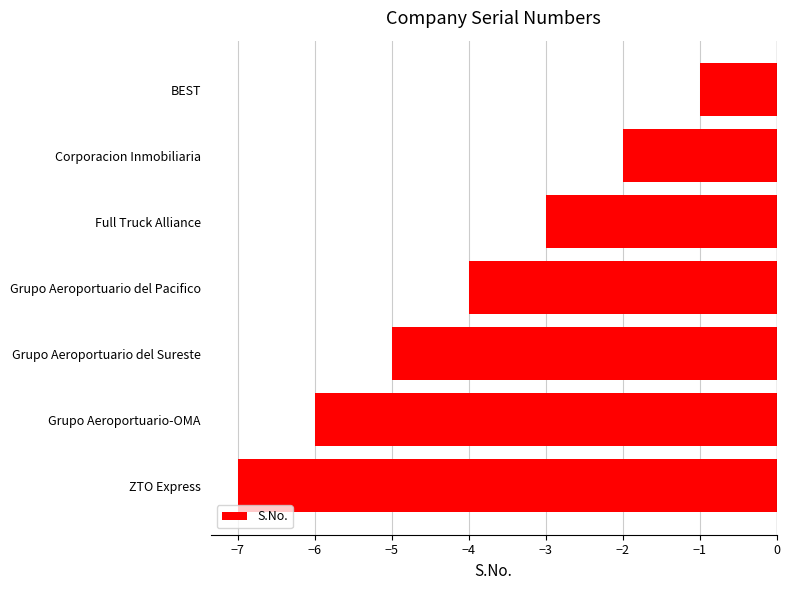

What is the average value?

-4